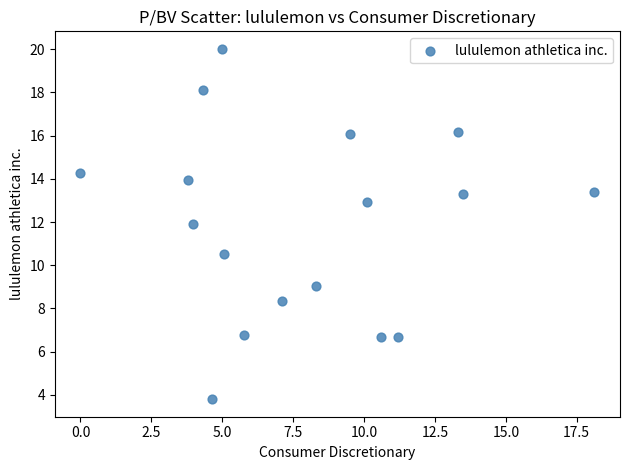

What Y value in the scatter plot is closest to 11?

10.5